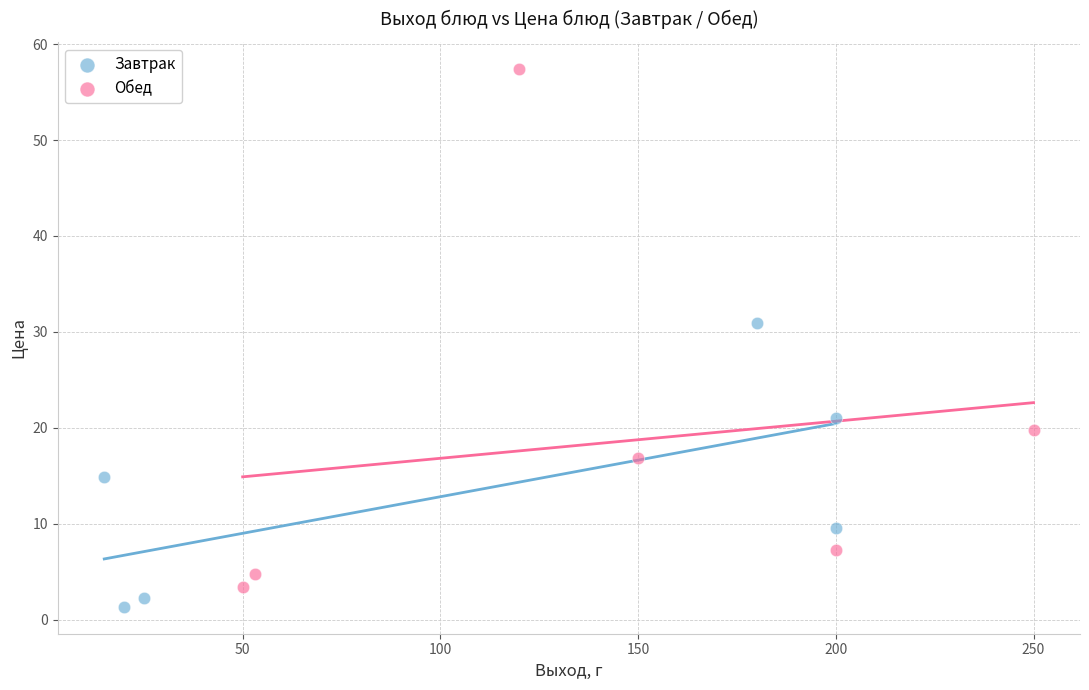

Which series contains the highest Y value?

Обед